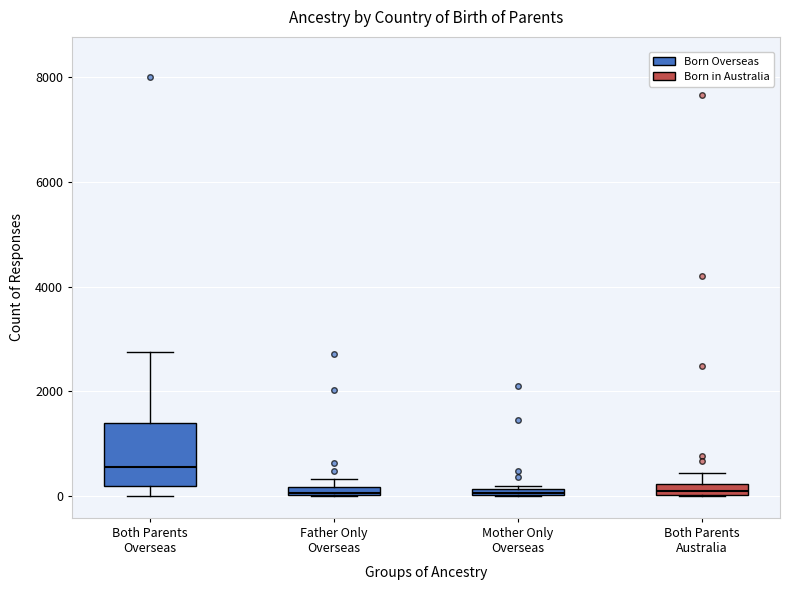

Comparing the boxes themselves (not the whiskers), which one is the tallest?

Both Parents Overseas